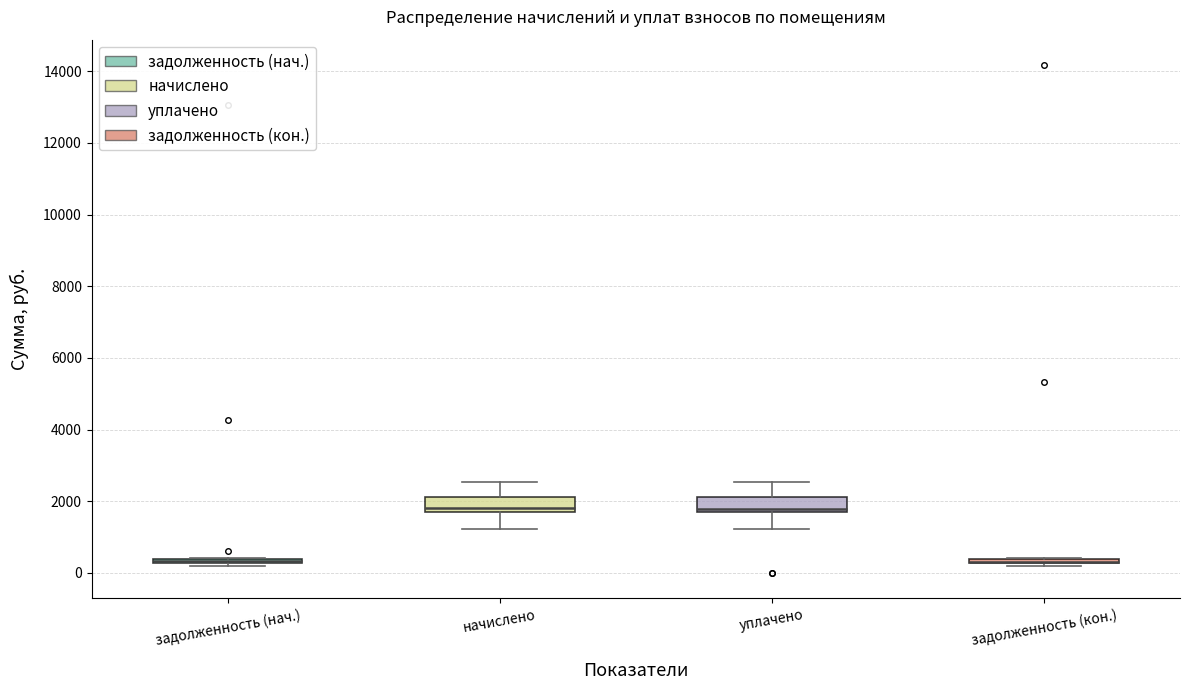

Where is the upper edge of the box for задолженность (кон.) on the y-axis? The values are not printed on the chart, so give them approximately, as read against the axis.

400